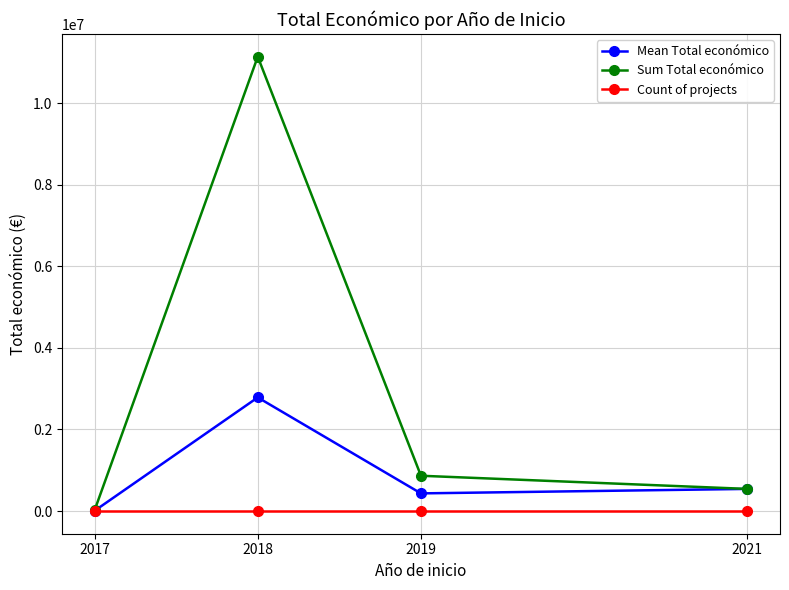

List the labels in order of Sum Total económico value, smallest first.

2017, 2021, 2019, 2018